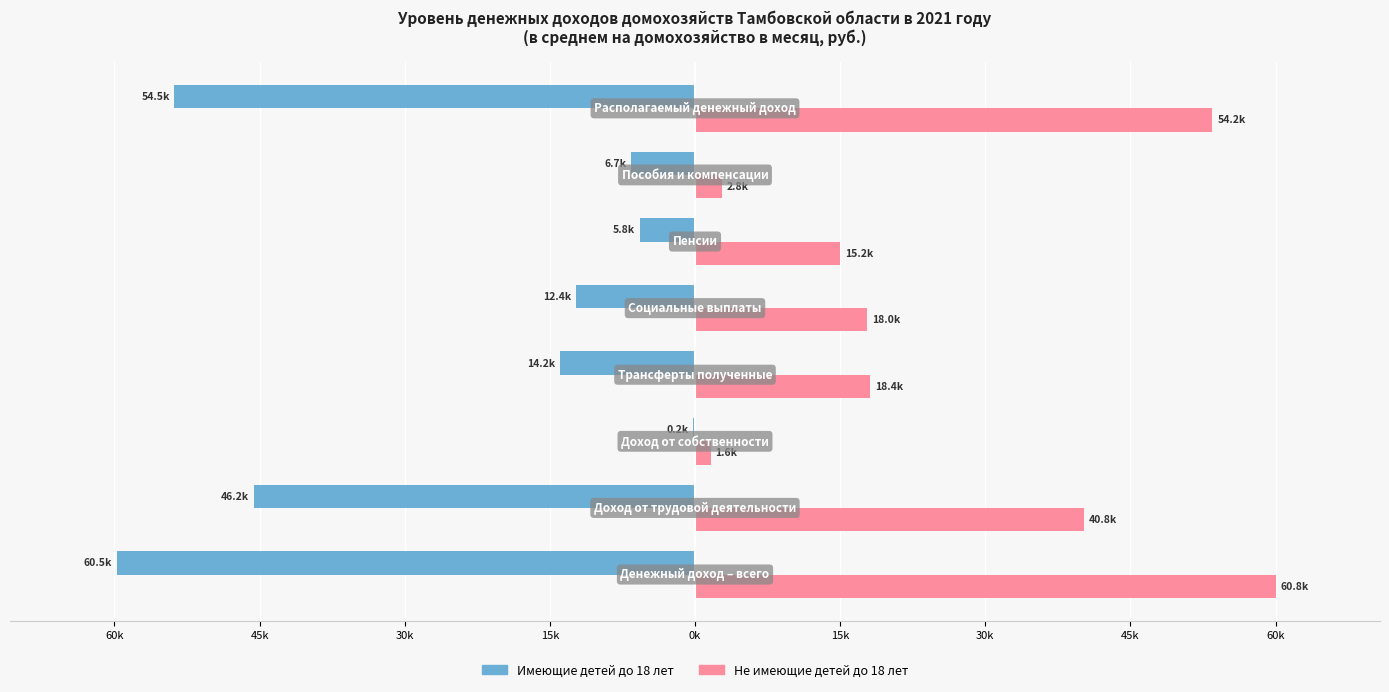

Reading left to right, list all the values displayed in this chart.

Имеющие детей до 18 лет: -60539.6	-46230.1	-158.3	-14151.1	-12449.2	-5779.3	-6669.9	-54516.6
Не имеющие детей до 18 лет: 60800.8	40784.6	1639.7	18376.5	18007.7	15214.7	2792.9	54200.8